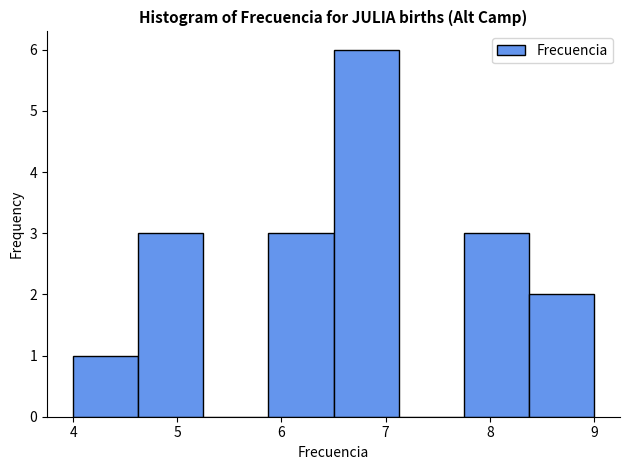

Which range on the x-axis has the tallest bar?

6.5 to 7.1